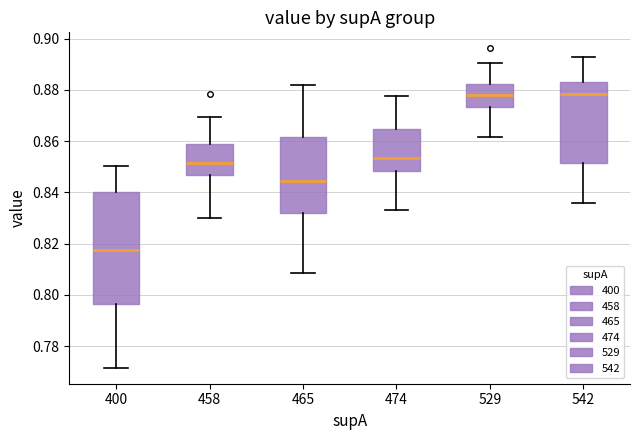

Reading left to right, read every box against the y-axis: the position of its median line, the range the box covers, and the ends of its whiskers. The values are not printed on the chart, so give them approximately, as read against the axis.

400: median 0.818, box 0.796 to 0.840, whiskers 0.772 to 0.850
458: median 0.852, box 0.846 to 0.858, whiskers 0.830 to 0.870
465: median 0.844, box 0.832 to 0.862, whiskers 0.808 to 0.882
474: median 0.854, box 0.848 to 0.864, whiskers 0.834 to 0.878
529: median 0.878, box 0.874 to 0.882, whiskers 0.862 to 0.890
542: median 0.878, box 0.852 to 0.882, whiskers 0.836 to 0.892